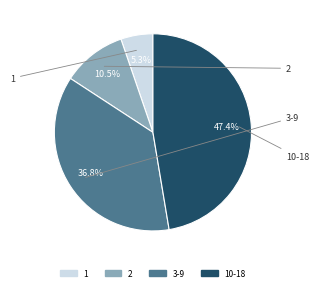

Does any single category account for the majority?

No